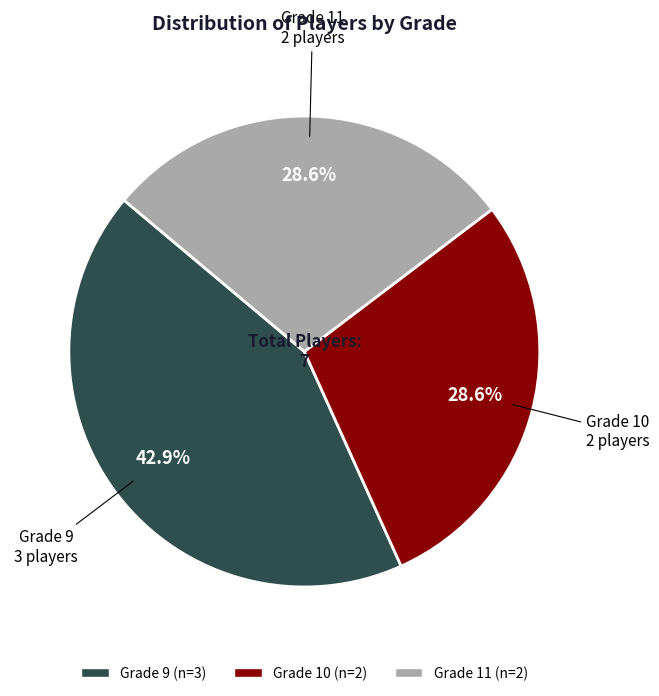

Count the number of slices in the pie.

3